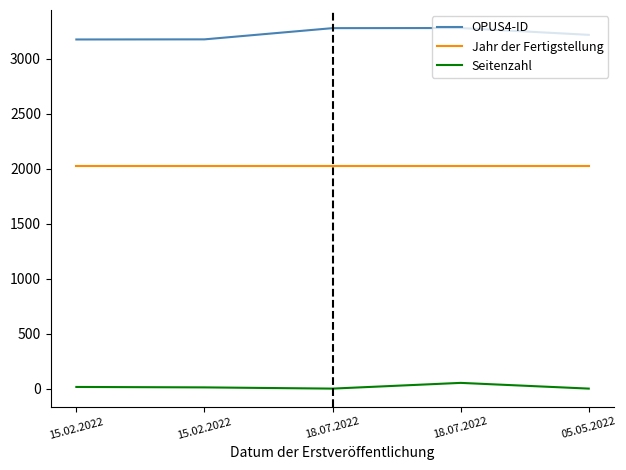

Is it true that Seitenzahl equals 14 at 15.02.2022?

False